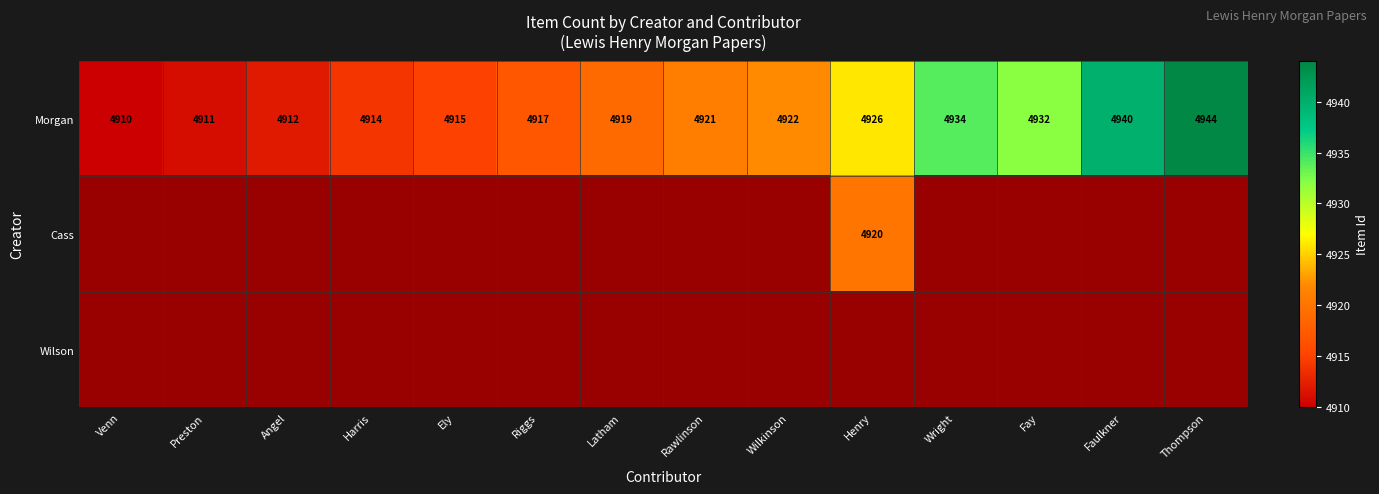

At Fay, list the series in order from largest to smallest.

Morgan, Cass, Wilson